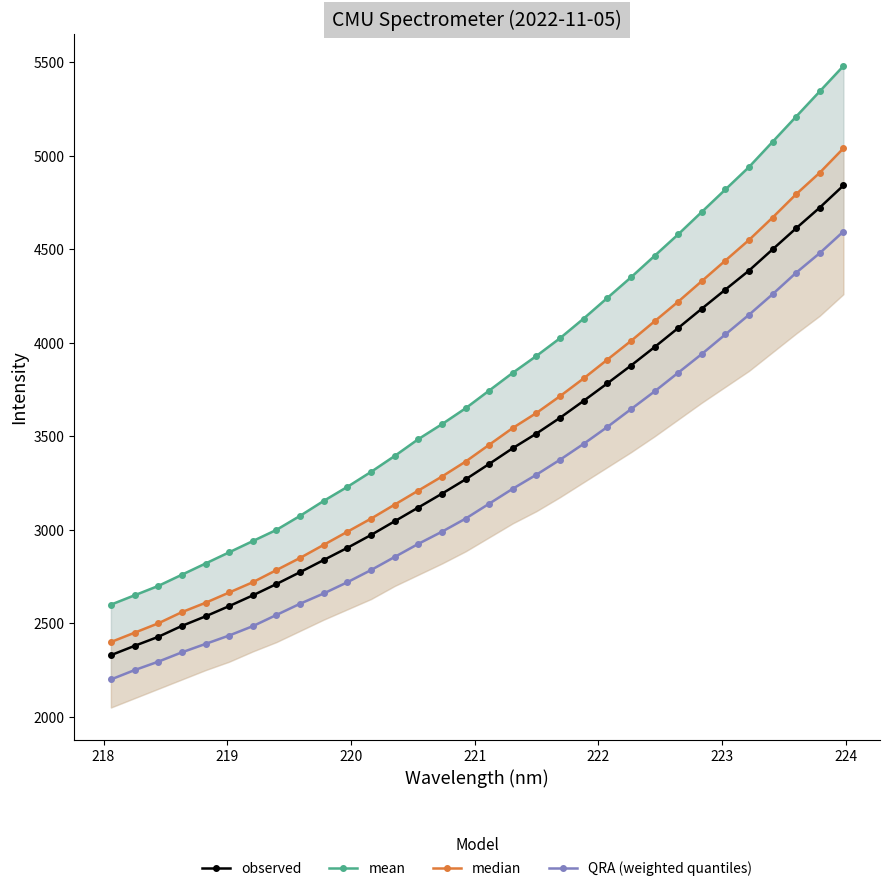

True or false: QRA (weighted quantiles) and median intersect in this chart.

False